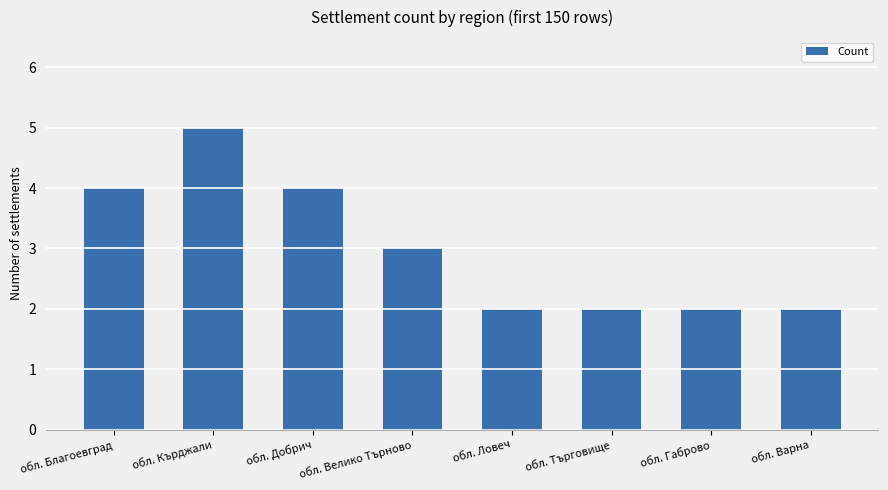

What is the greatest value displayed?

5